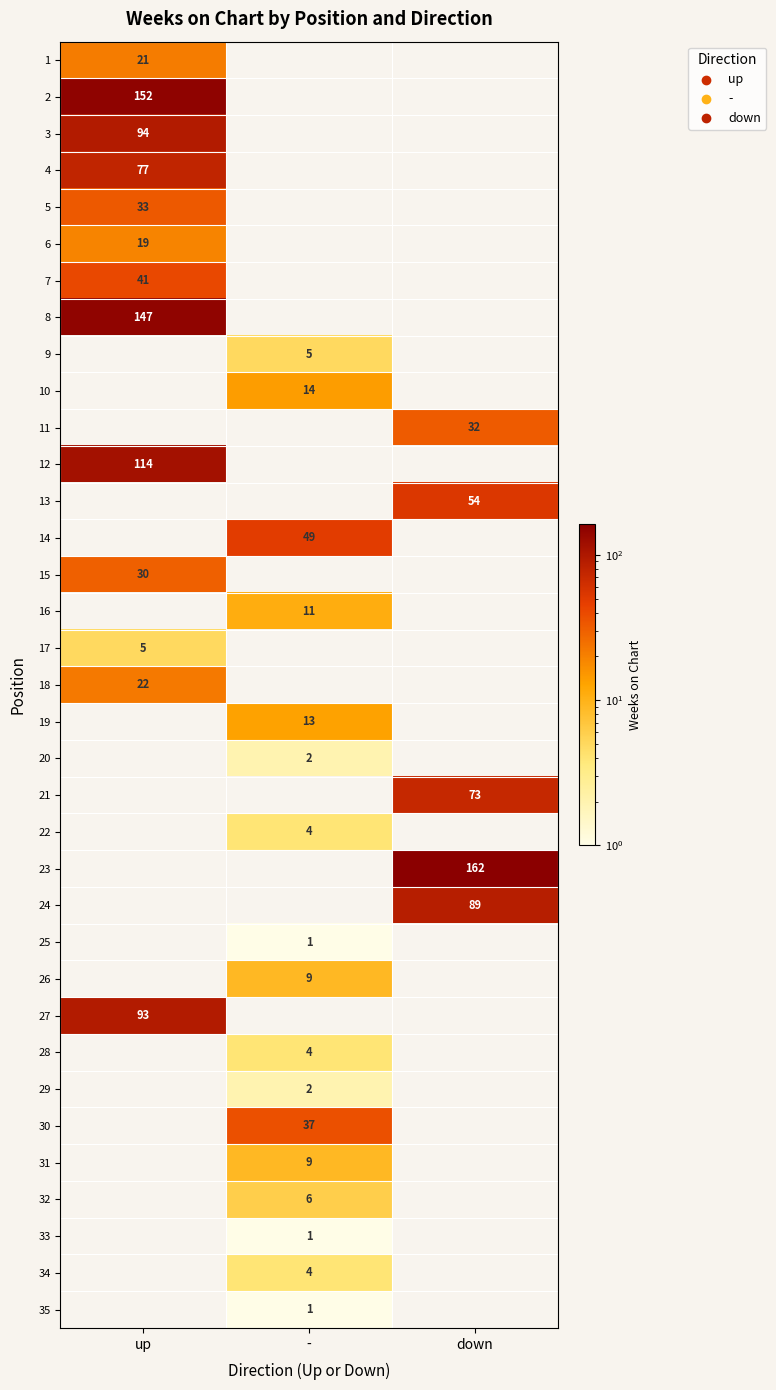

Is the value of 23 at down greater than the value of 16 at -?

Yes